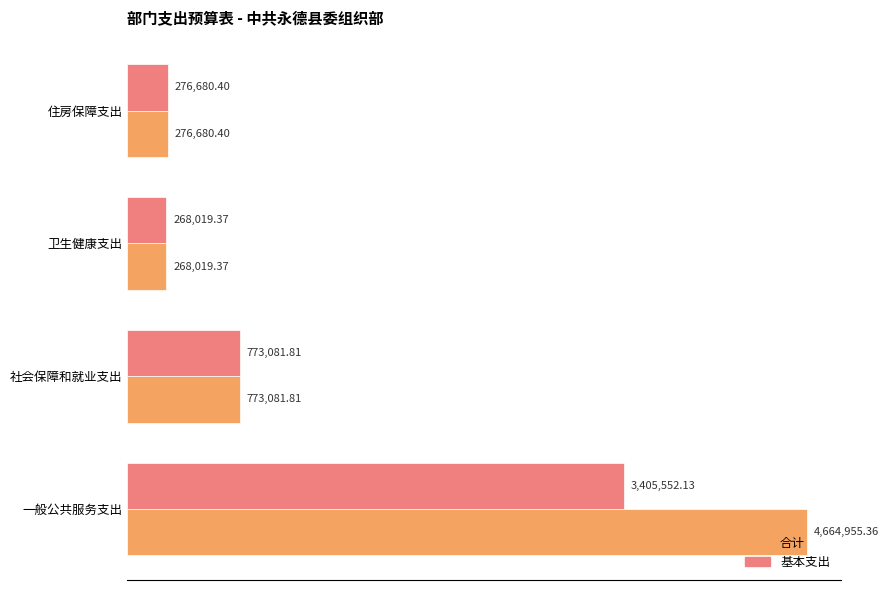

What are all the series names shown in the legend?

合计, 基本支出